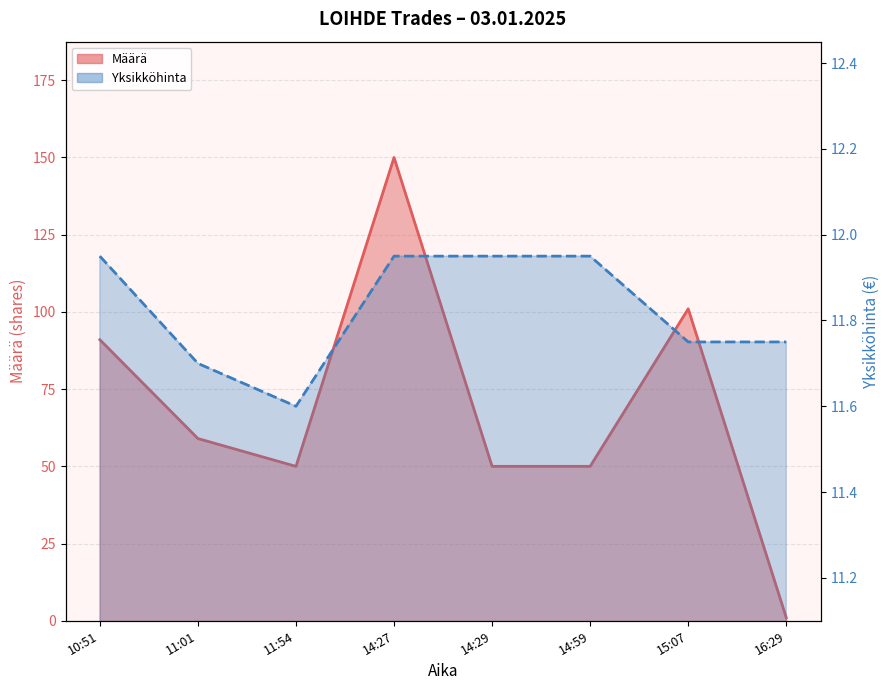

At how many categories does at least one series exceed 5?

8